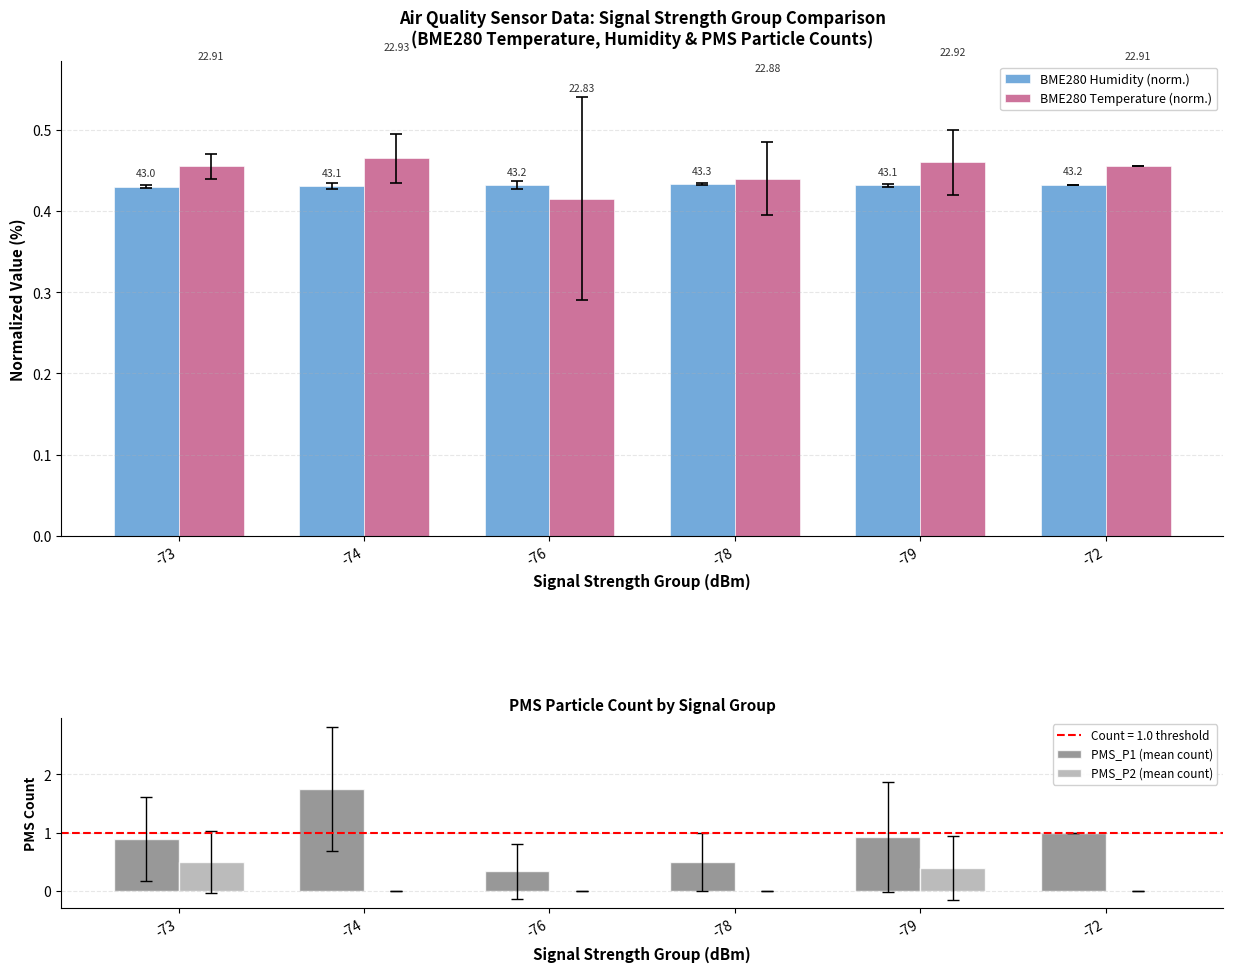

What position from the left is -76?

3